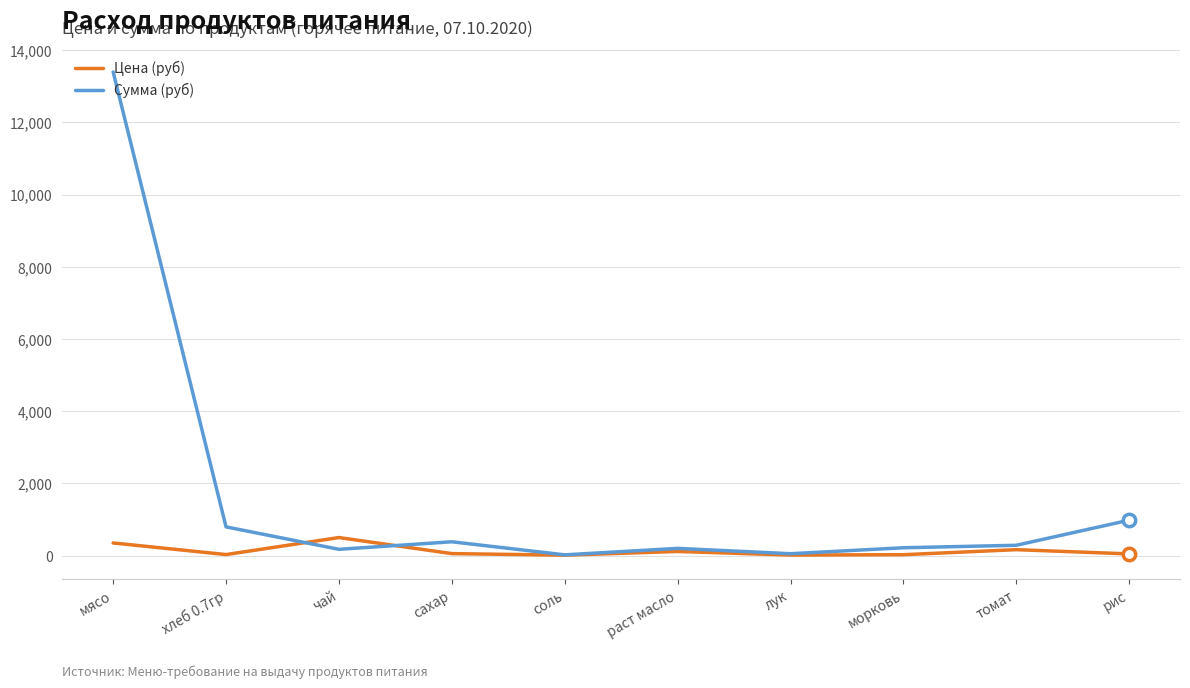

At which category is the sum across all series the highest?

мясо